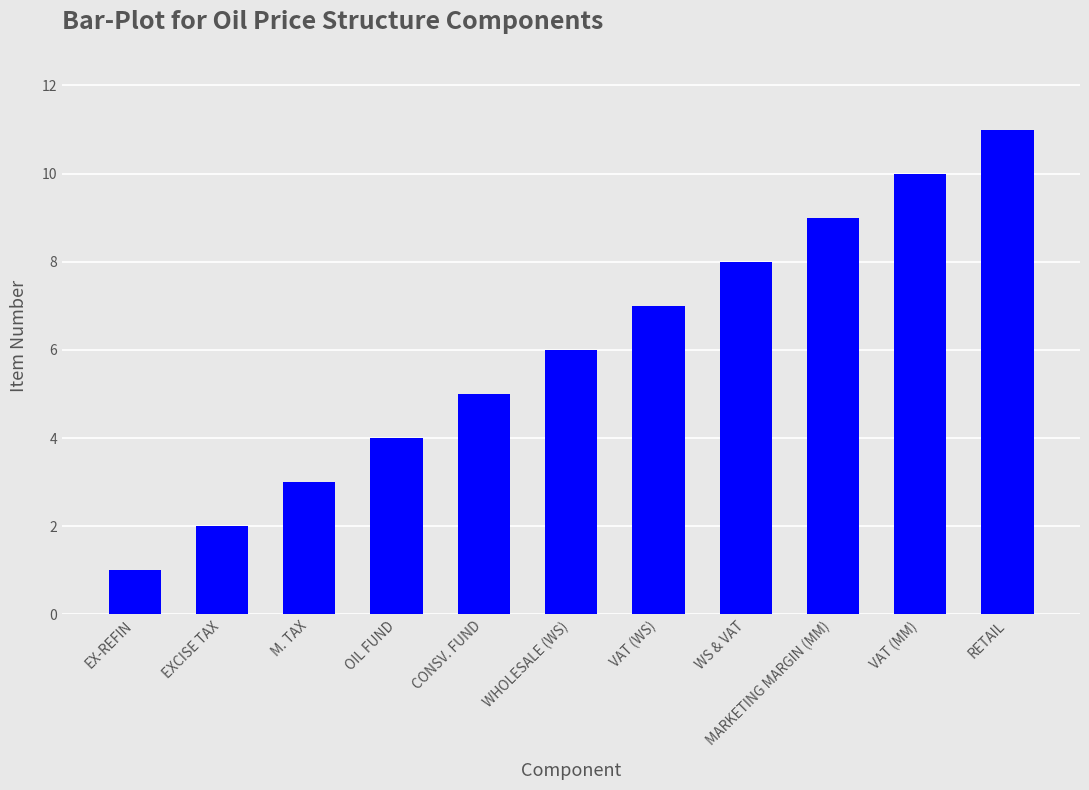

Reading left to right, list all the values displayed in this chart.

EX-REFIN=1	EXCISE TAX=2	M. TAX=3	OIL FUND=4	CONSV. FUND=5	WHOLESALE (WS)=6	VAT (WS)=7	WS & VAT=8	MARKETING MARGIN (MM)=9	VAT (MM)=10	RETAIL=11